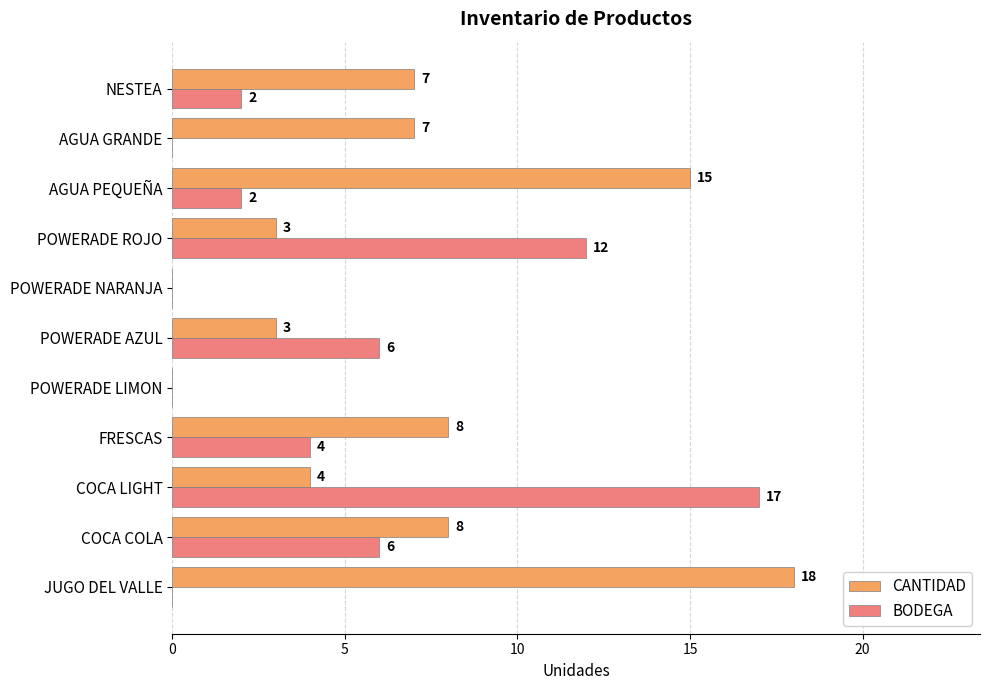

At which category does the chart reach its peak across all series?

JUGO DEL VALLE